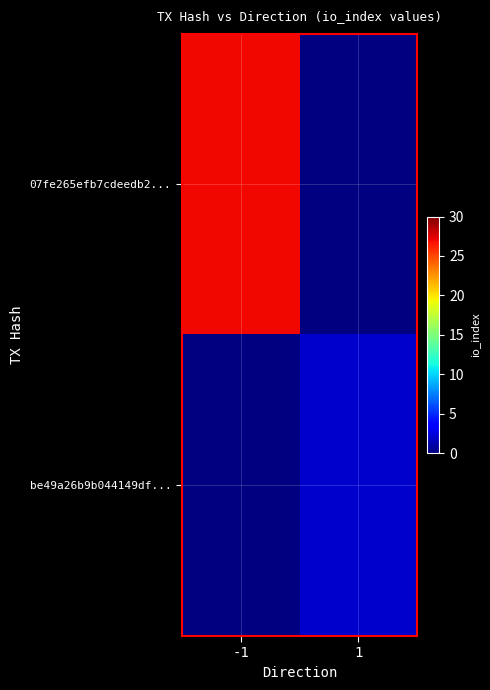

What is the highest value of the 07fe265efb7cdeedb2... series?

27.0